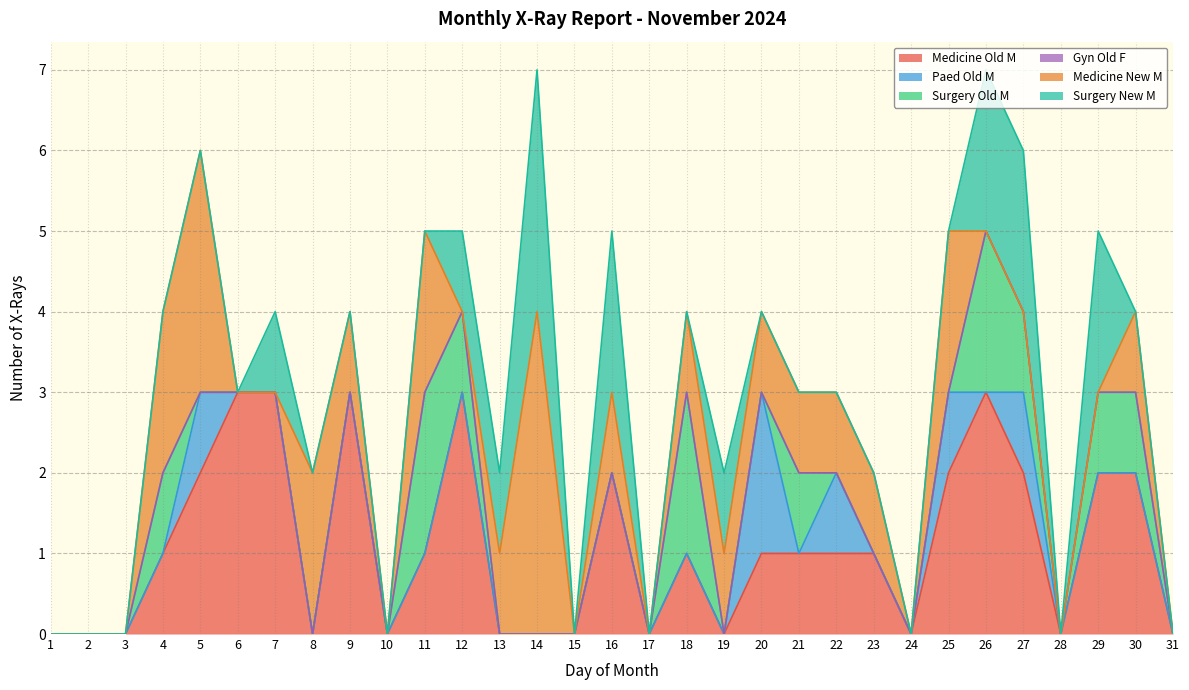

How many values in Medicine Old M are above zero?

18